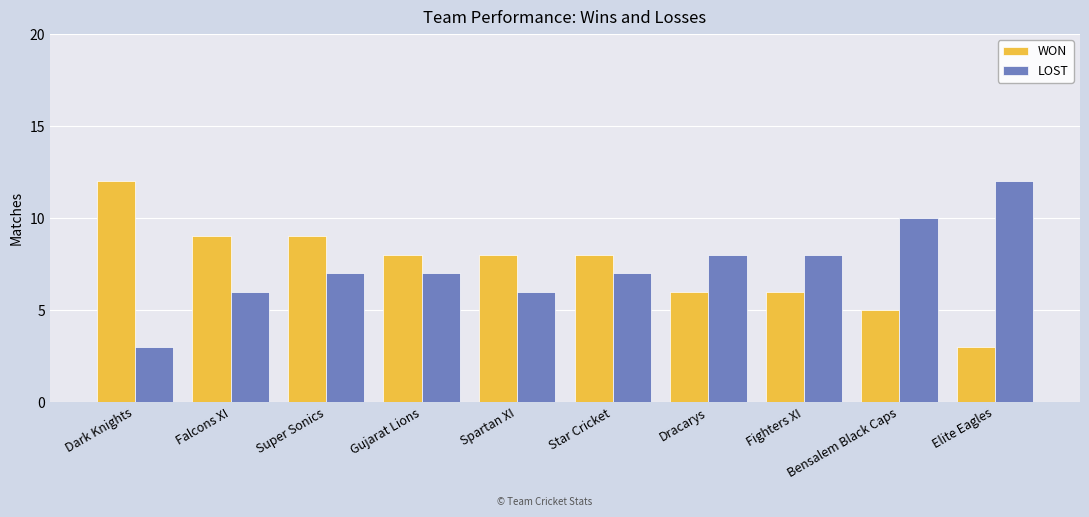

What is the sum of all LOST values?

74